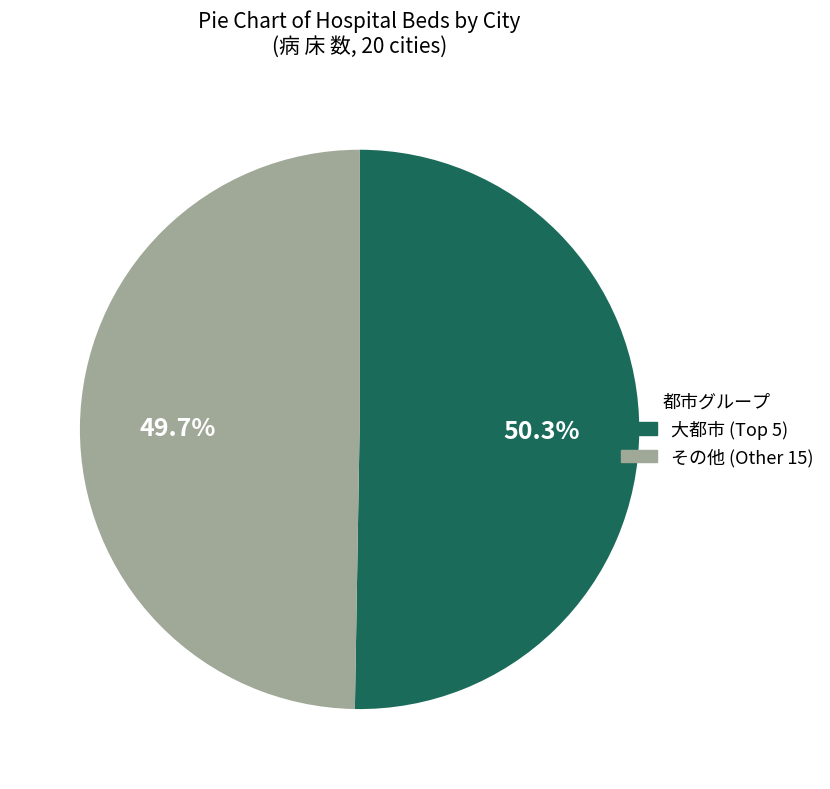

Count the number of slices in the pie.

2